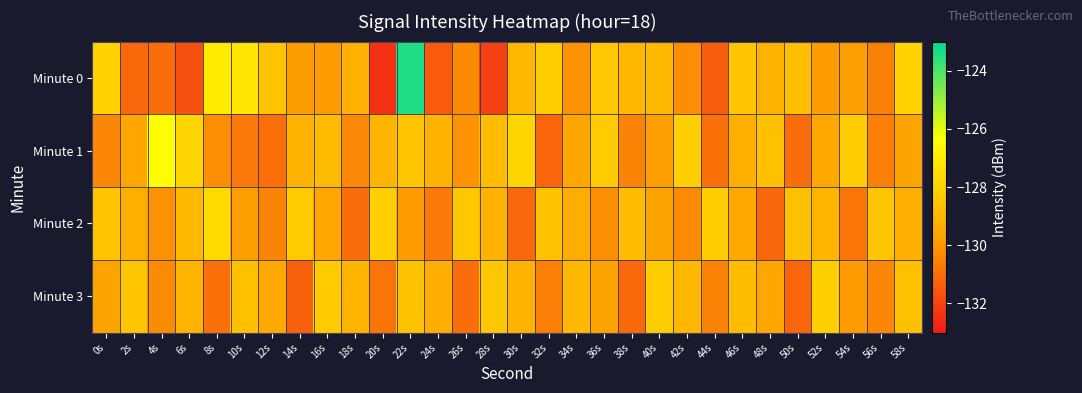

Reading left to right, transcribe all the data shown in this chart.

Minute 0: 0s=-128.0	2s=-131.1	4s=-131.0	6s=-131.6	8s=-127.1	10s=-127.3	12s=-128.5	14s=-129.9	16s=-129.9	18s=-129.3	20s=-132.4	22s=-123.4	24s=-131.4	26s=-130.3	28s=-132.0	30s=-129.0	32s=-128.2	34s=-130.1	36s=-128.4	38s=-129.0	40s=-128.9	42s=-130.2	44s=-131.4	46s=-128.4	48s=-129.2	50s=-128.7	52s=-129.8	54s=-129.8	56s=-130.5	58s=-128.0
Minute 1: 0s=-130.4	2s=-129.6	4s=-126.4	6s=-127.9	8s=-130.2	10s=-130.7	12s=-130.9	14s=-129.2	16s=-128.9	18s=-130.4	20s=-129.1	22s=-128.5	24s=-129.2	26s=-130.1	28s=-128.8	30s=-127.9	32s=-131.2	34s=-129.6	36s=-128.3	38s=-130.5	40s=-129.8	42s=-128.1	44s=-130.9	46s=-129.3	48s=-128.7	50s=-131.0	52s=-129.5	54s=-128.2	56s=-130.6	58s=-129.7
Minute 2: 0s=-128.5	2s=-129.3	4s=-130.1	6s=-128.9	8s=-127.7	10s=-129.8	12s=-130.5	14s=-128.3	16s=-129.6	18s=-131.0	20s=-128.1	22s=-129.9	24s=-130.7	26s=-128.4	28s=-129.2	30s=-131.1	32s=-128.6	34s=-129.4	36s=-130.2	38s=-128.8	40s=-129.7	42s=-130.3	44s=-128.2	46s=-129.5	48s=-131.2	50s=-128.7	52s=-129.1	54s=-130.8	56s=-128.5	58s=-129.3
Minute 3: 0s=-129.7	2s=-128.5	4s=-130.3	6s=-129.1	8s=-130.9	10s=-128.7	12s=-129.5	14s=-131.3	16s=-128.3	18s=-129.1	20s=-130.8	22s=-128.6	24s=-129.4	26s=-131.0	28s=-128.4	30s=-129.2	32s=-130.6	34s=-128.9	36s=-129.7	38s=-131.1	40s=-128.2	42s=-129.0	44s=-130.5	46s=-128.8	48s=-129.6	50s=-131.2	52s=-128.1	54s=-129.9	56s=-130.4	58s=-128.7